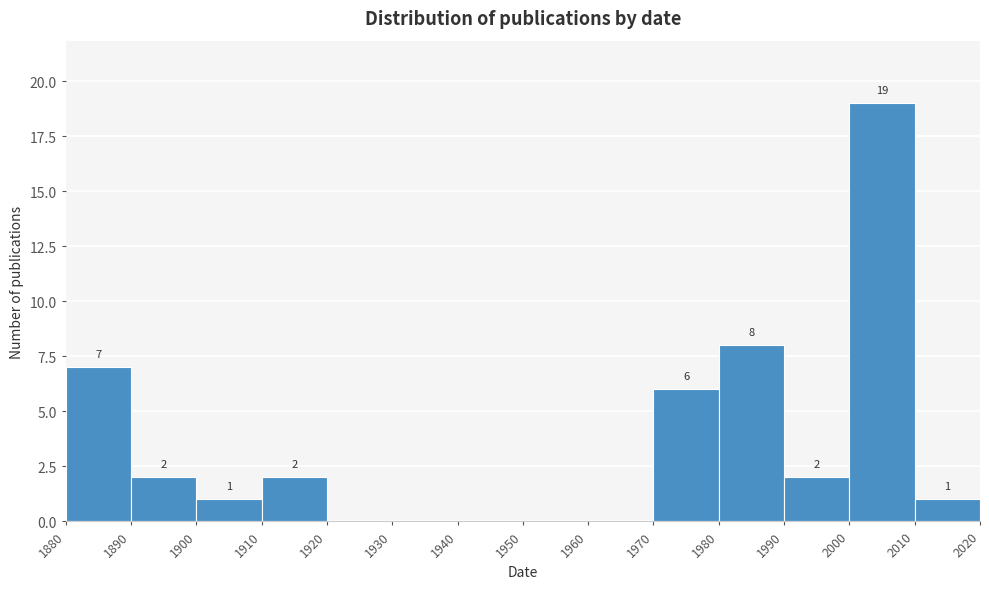

Which range on the x-axis has the tallest bar?

2000 to 2010